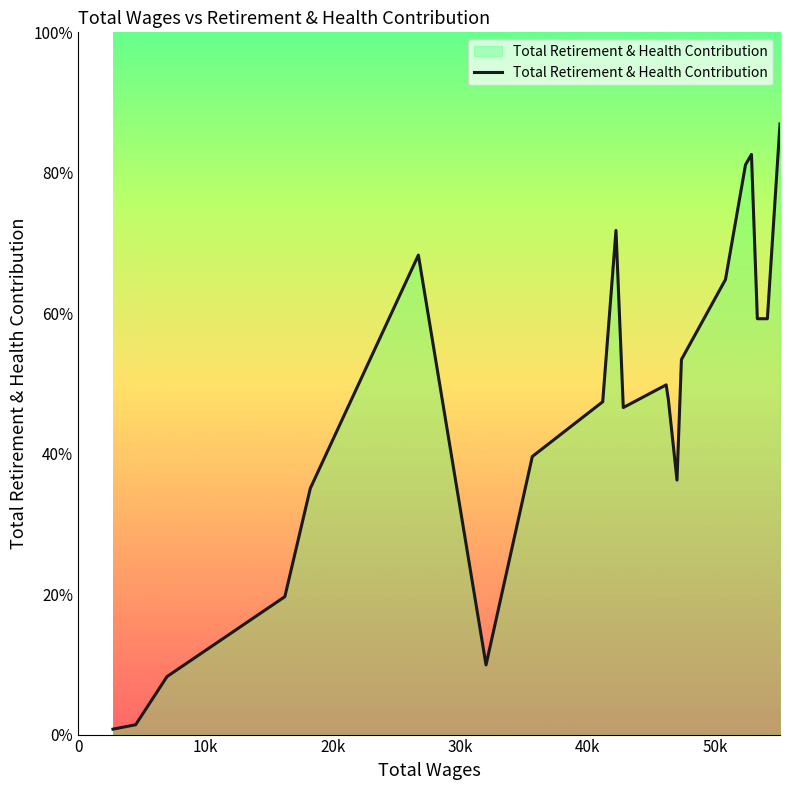

Does the chart have visible grid lines?

No